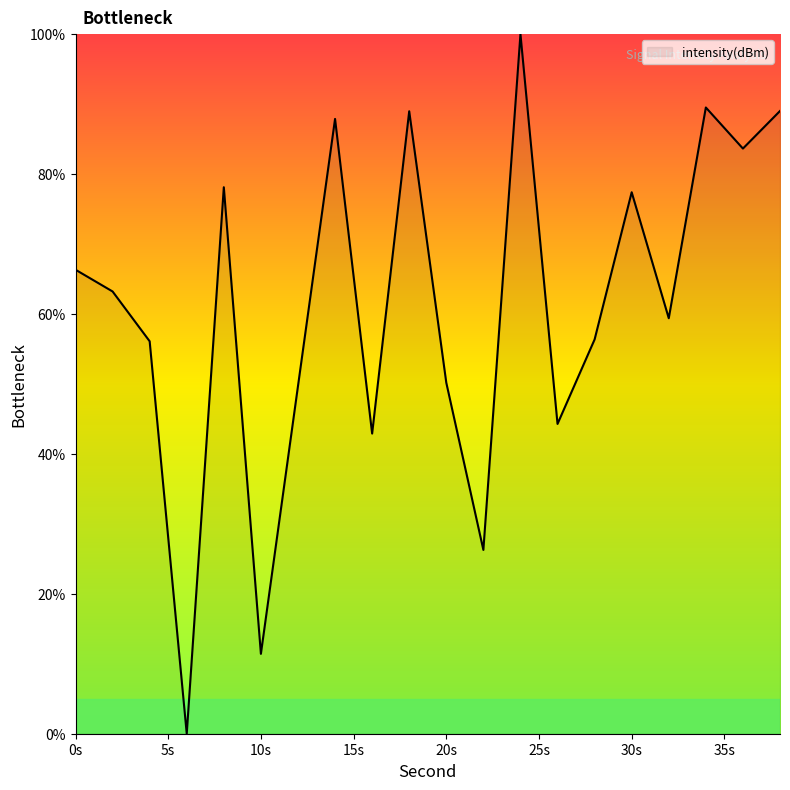

What is the difference between the maximum and minimum values?

100.0